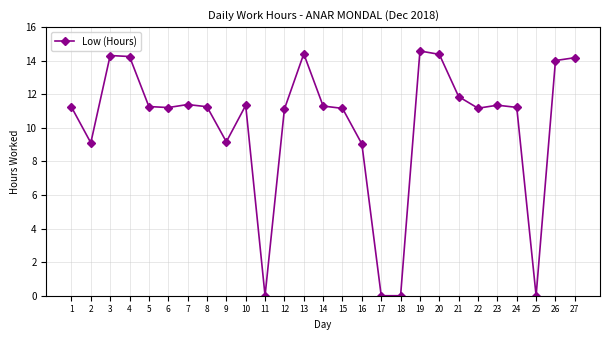

What is the value of the 24th point from the left?

11.2